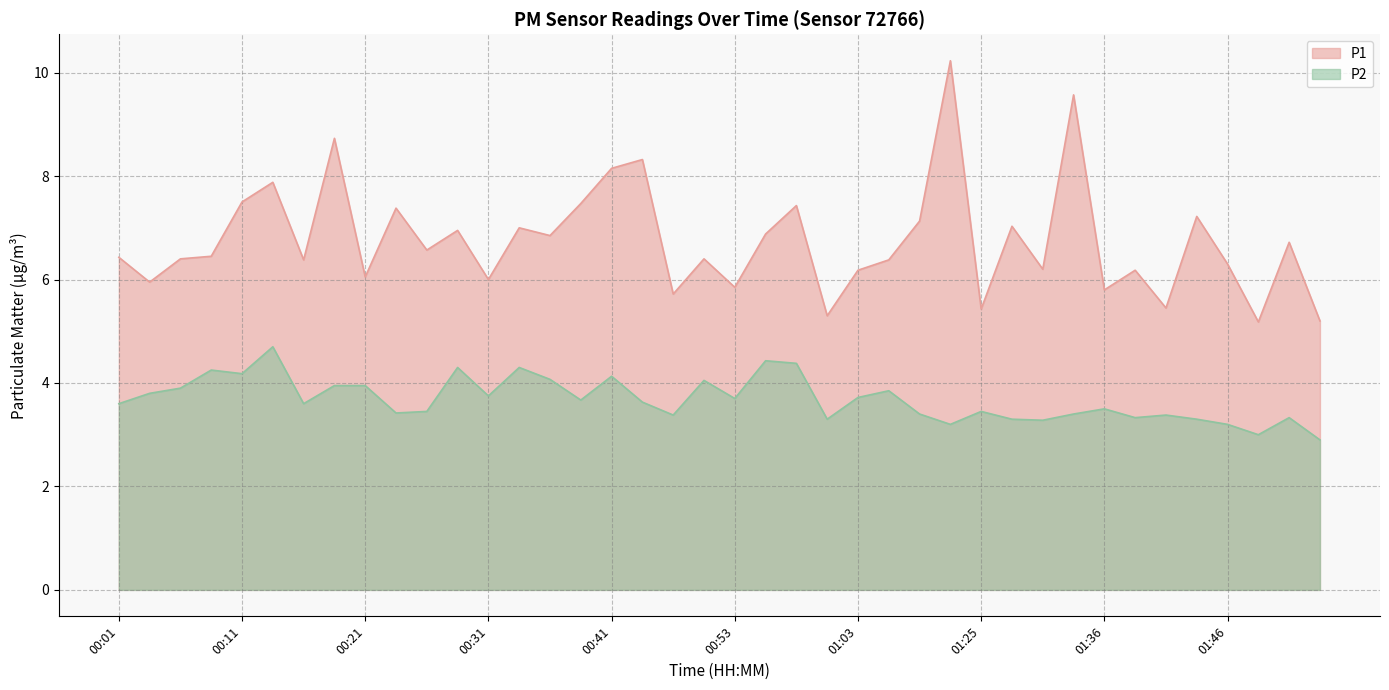

What is the spread (max minus min) of values at 01:23?

7.0